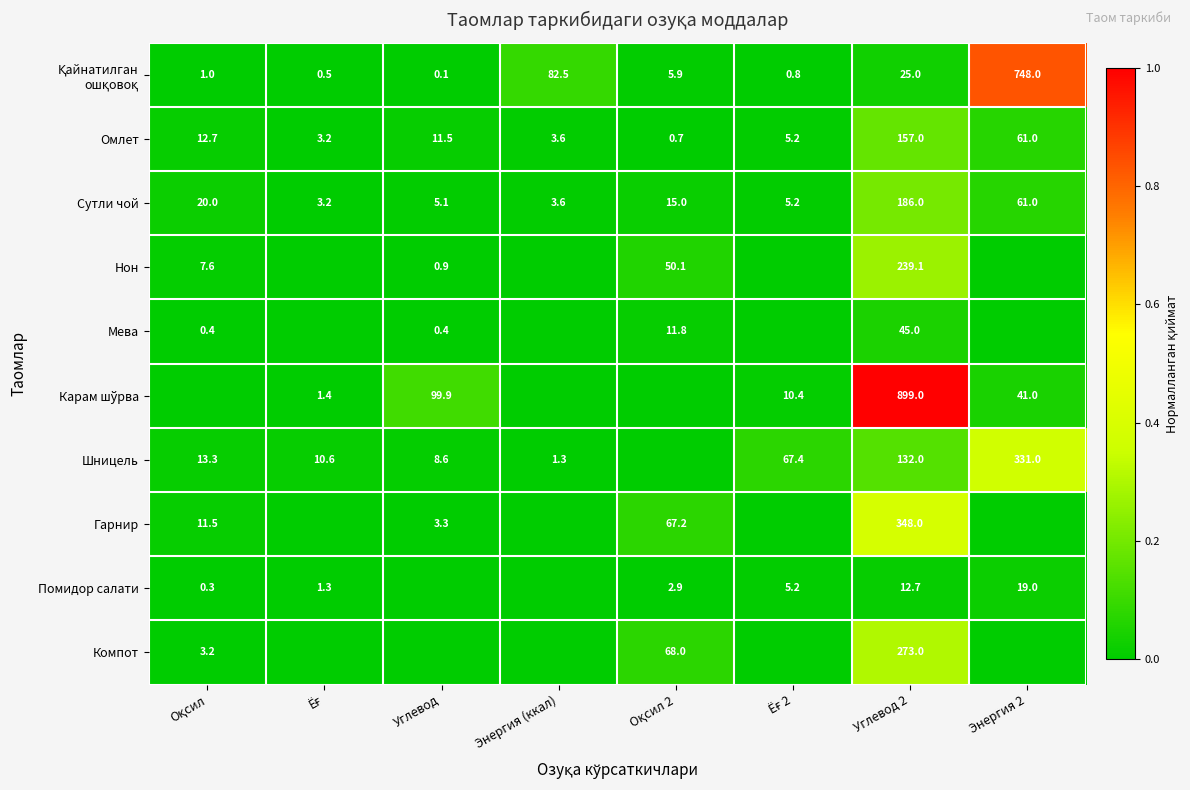

True or false: Компот has a value of 0.5 at Углевод 2.

False